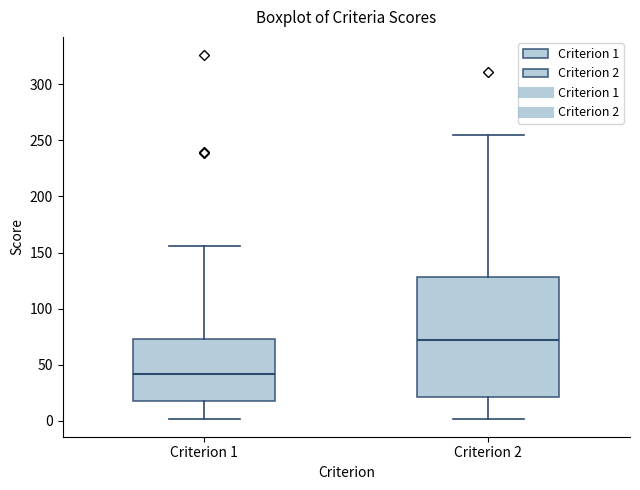

Comparing the boxes themselves (not the whiskers), which one is the tallest?

Criterion 2